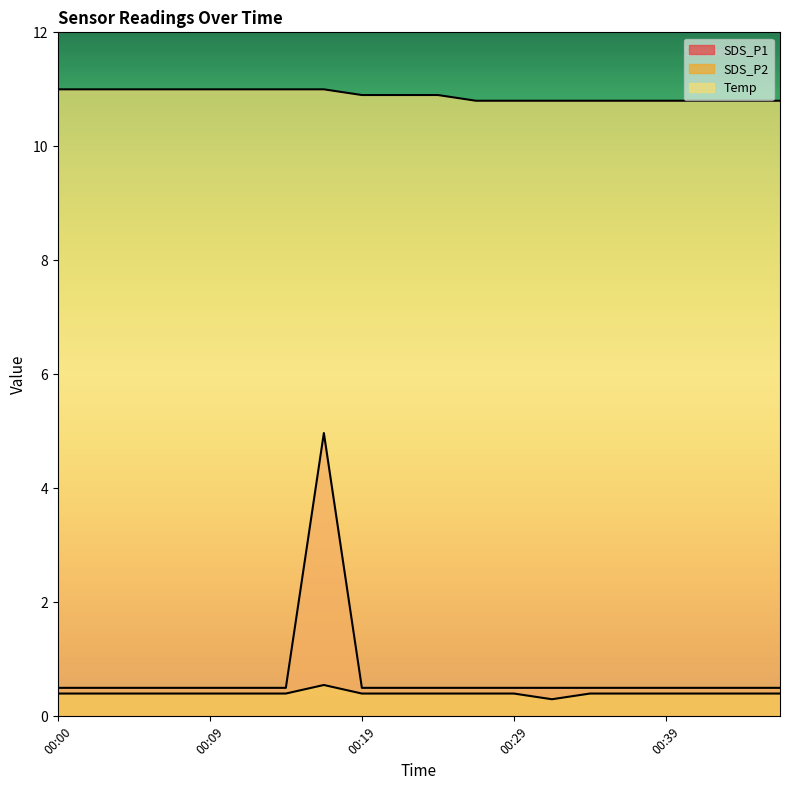

True or false: Temp has more than 0 interior local peaks.

False